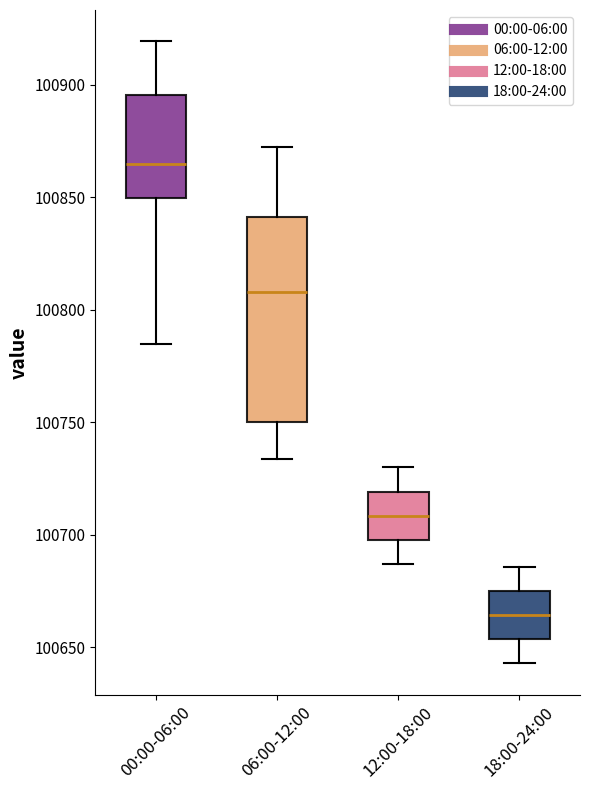

Which box is the tallest, from its lower edge to its upper edge?

06:00-12:00